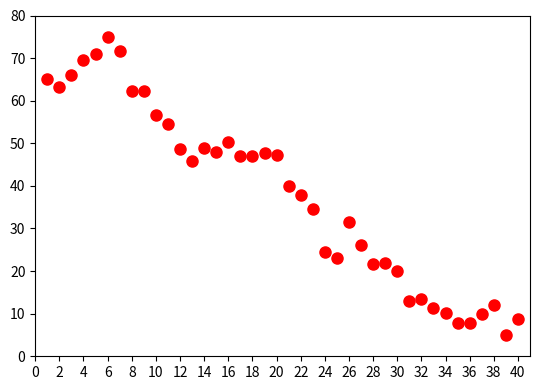

What is the range of Y values (max minus min)?

70.0